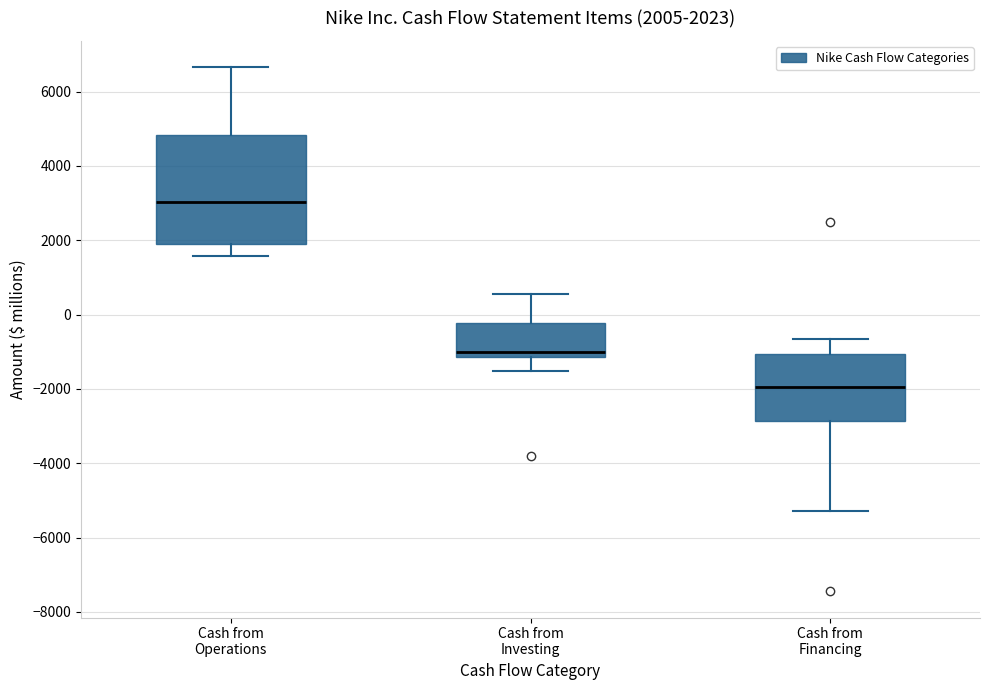

Comparing the boxes themselves (not the whiskers), which one is the tallest?

Cash from Operations